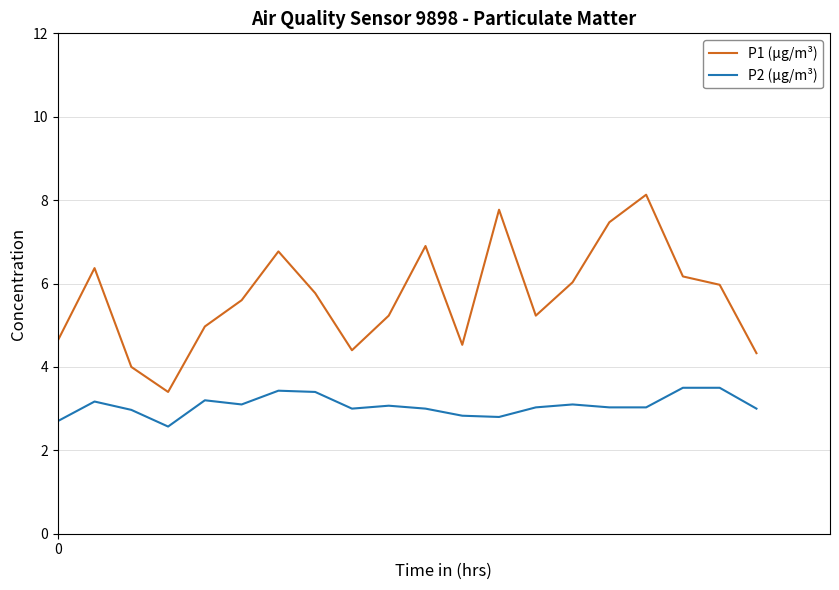

True or false: P1 (µg/m³) has more than 1 points higher than both neighbors.

True